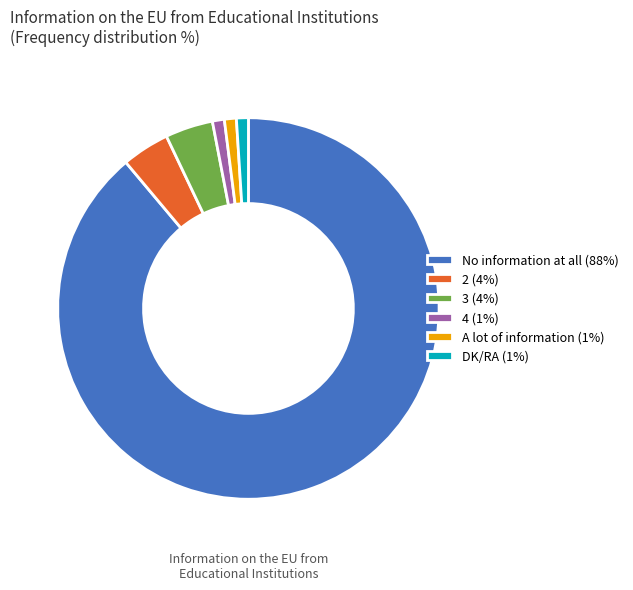

Is it true that 3 is 4% of the pie?

True